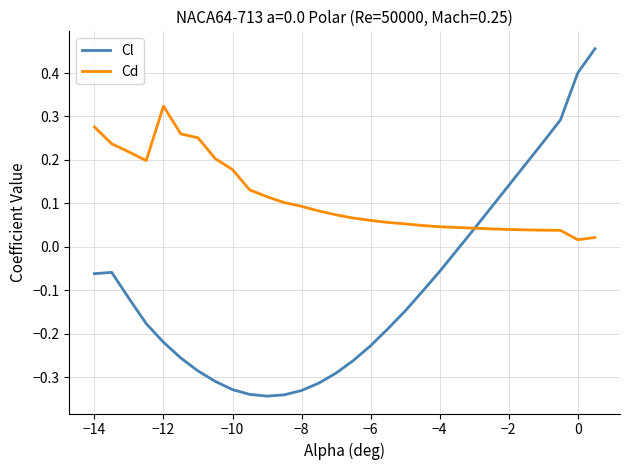

List the series in order of their overall mean, lowest first.

Cl, Cd